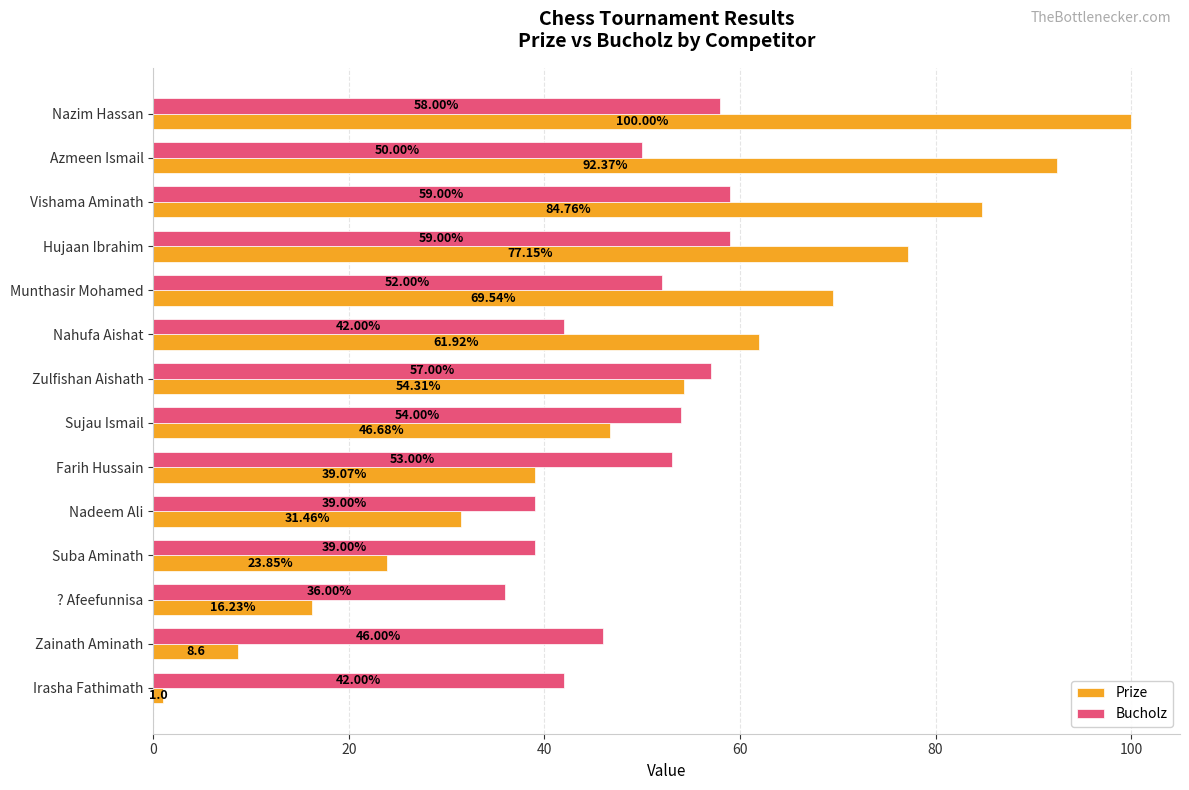

What is the greatest value displayed?

100.0